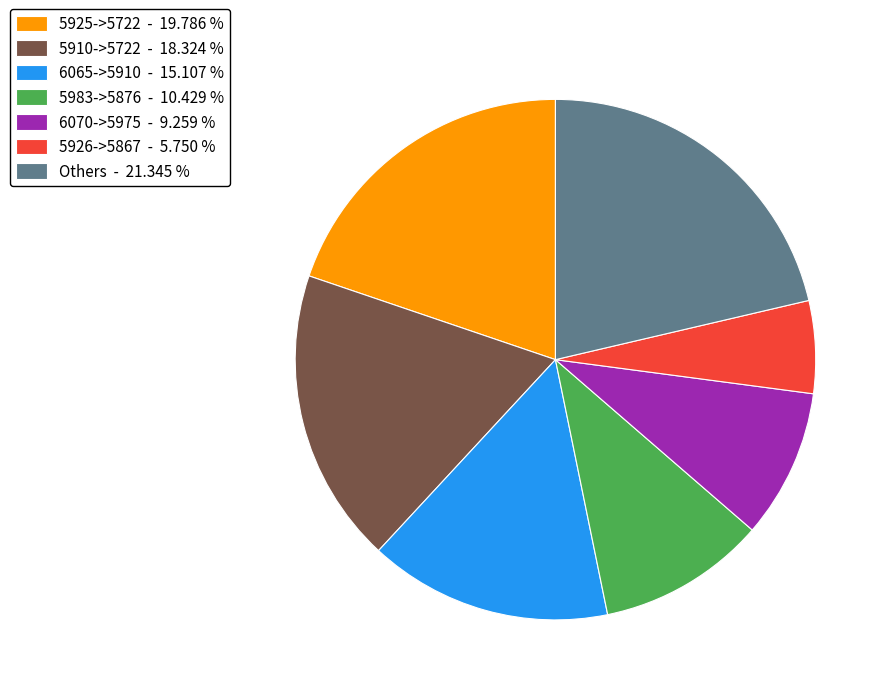

Do Others - 21.345 % and 6070->5975 - 9.259 % together represent more than half of the pie?

No